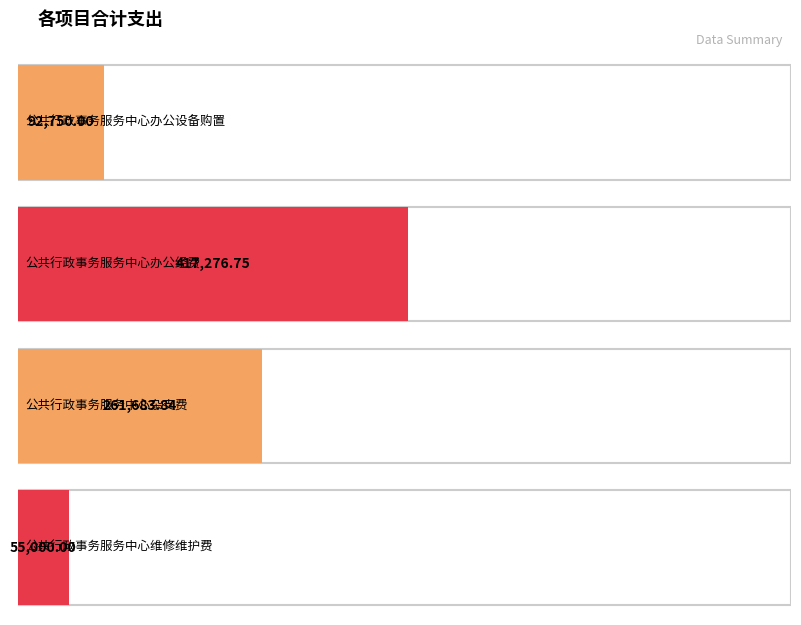

Rank the categories by value from highest to lowest.

公共行政事务服务中心办公经费, 公共行政事务服务中心杂支费, 公共行政事务服务中心办公设备购置, 公共行政事务服务中心维修维护费